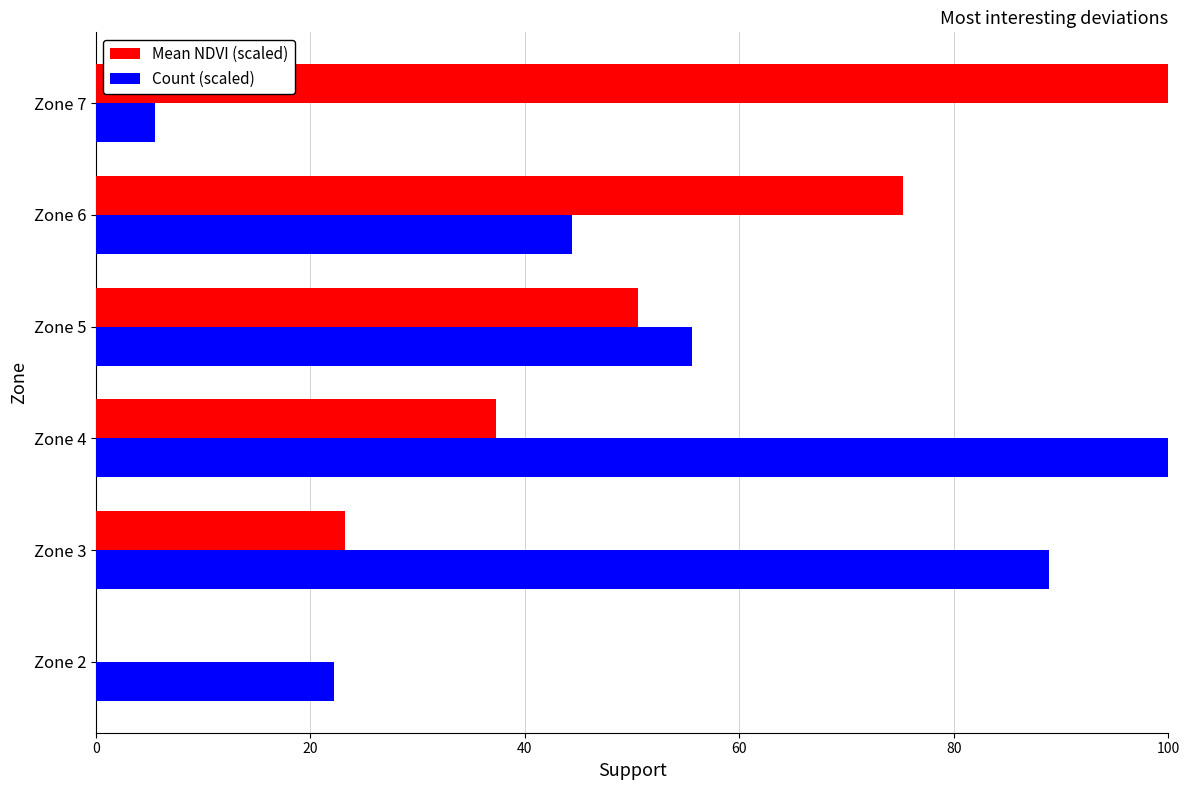

What is the sum of all Count (scaled) values?

316.7